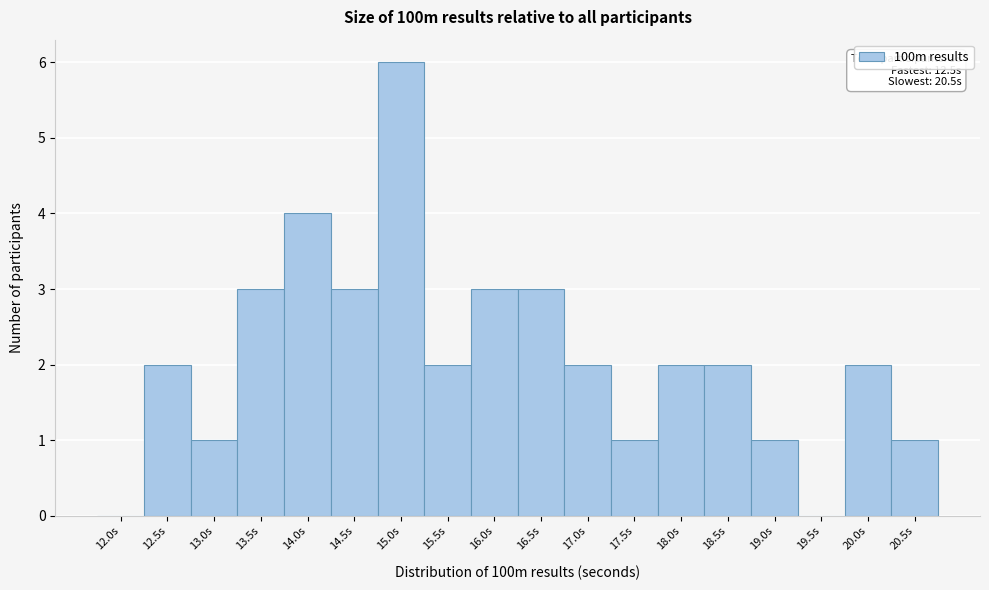

Reading left to right, transcribe all the data shown in this chart.

12.0s=0	12.5s=2	13.0s=1	13.5s=3	14.0s=4	14.5s=3	15.0s=6	15.5s=2	16.0s=3	16.5s=3	17.0s=2	17.5s=1	18.0s=2	18.5s=2	19.0s=1	19.5s=0	20.0s=2	20.5s=1